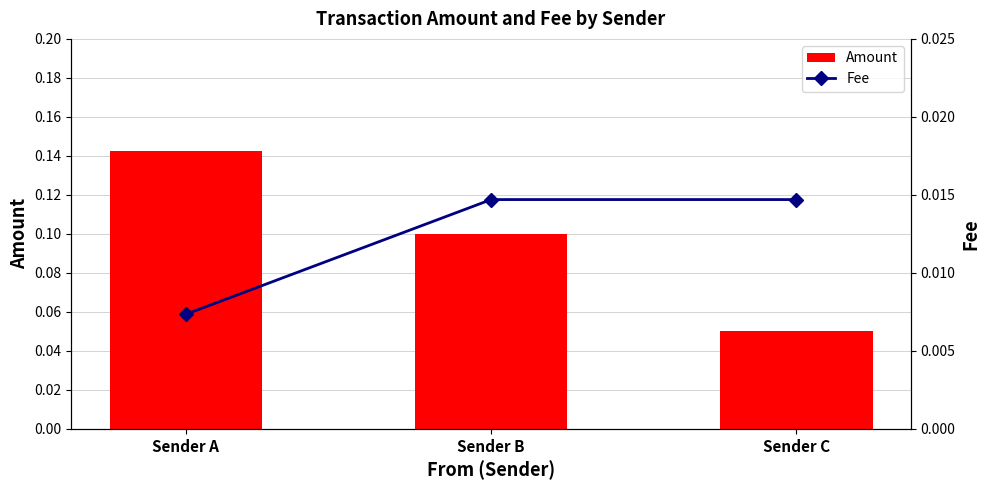

List the series in order of their overall mean, highest first.

Amount, Fee